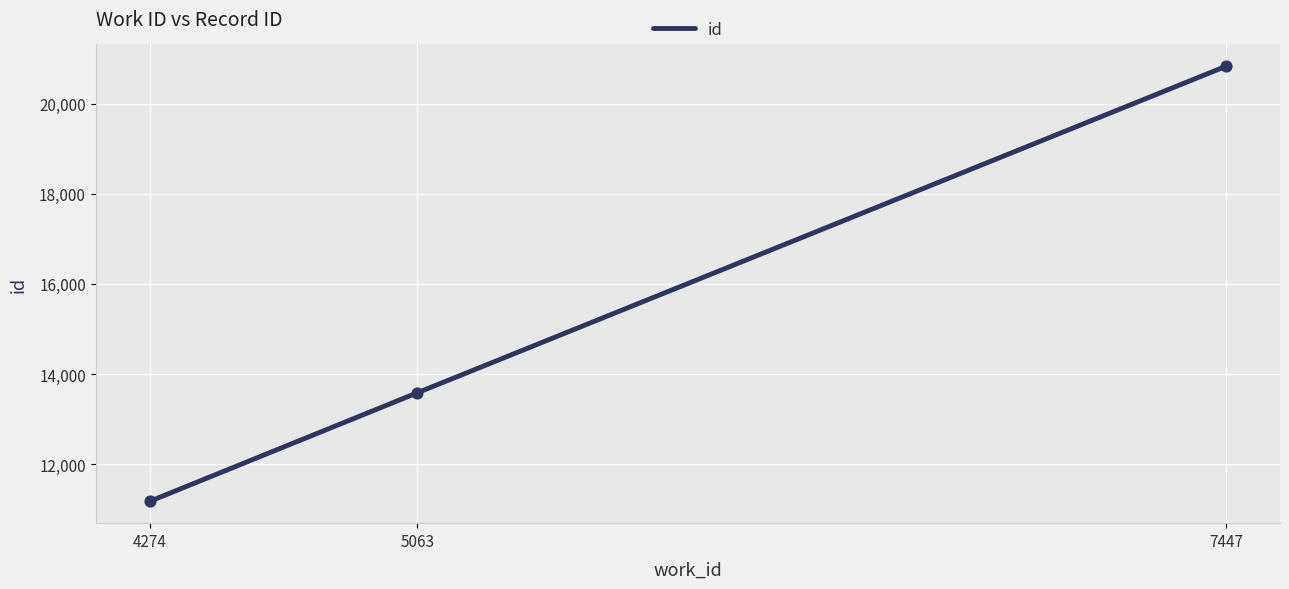

What is the ratio of the value at 7447 to the value at 5063?

1.5